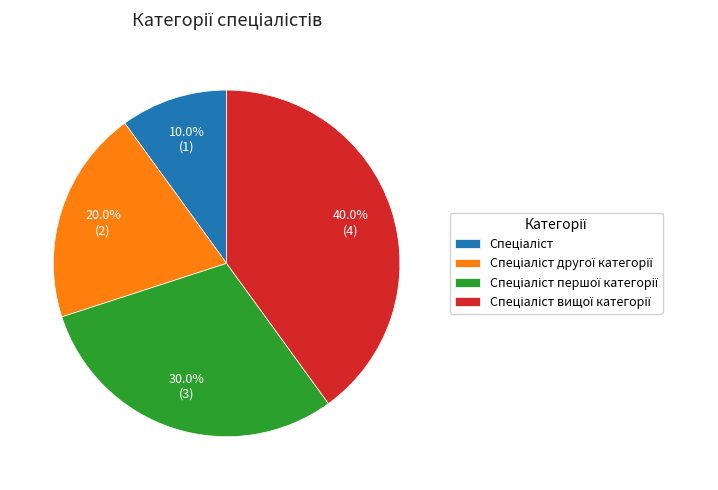

Is there a majority slice in this chart?

No